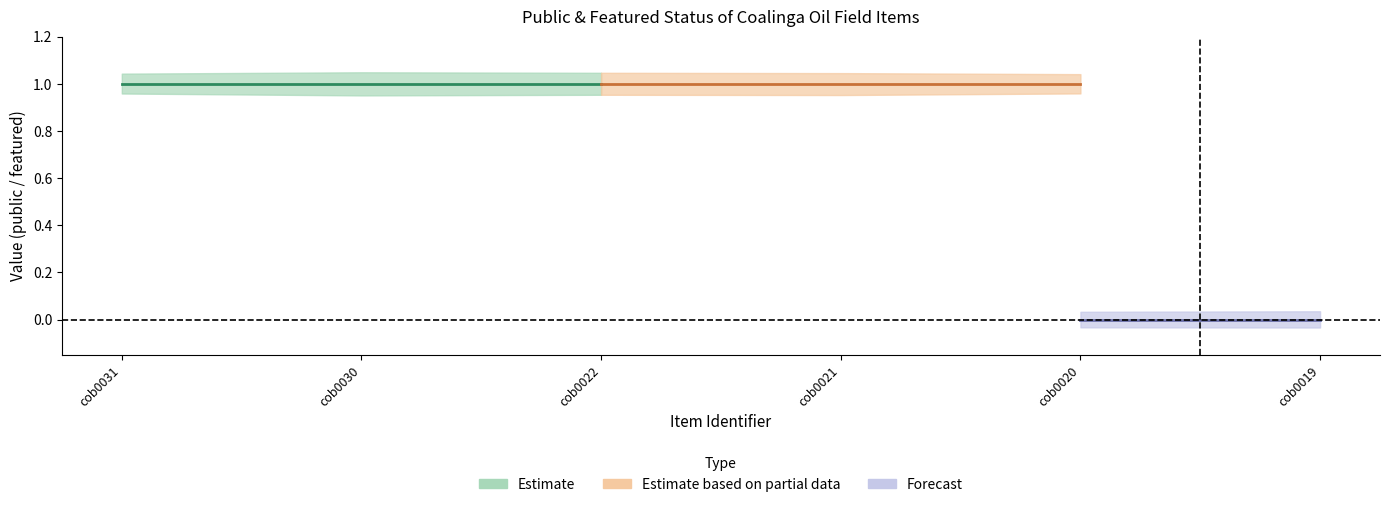

At which label is public_values closest to 1?

cob0031